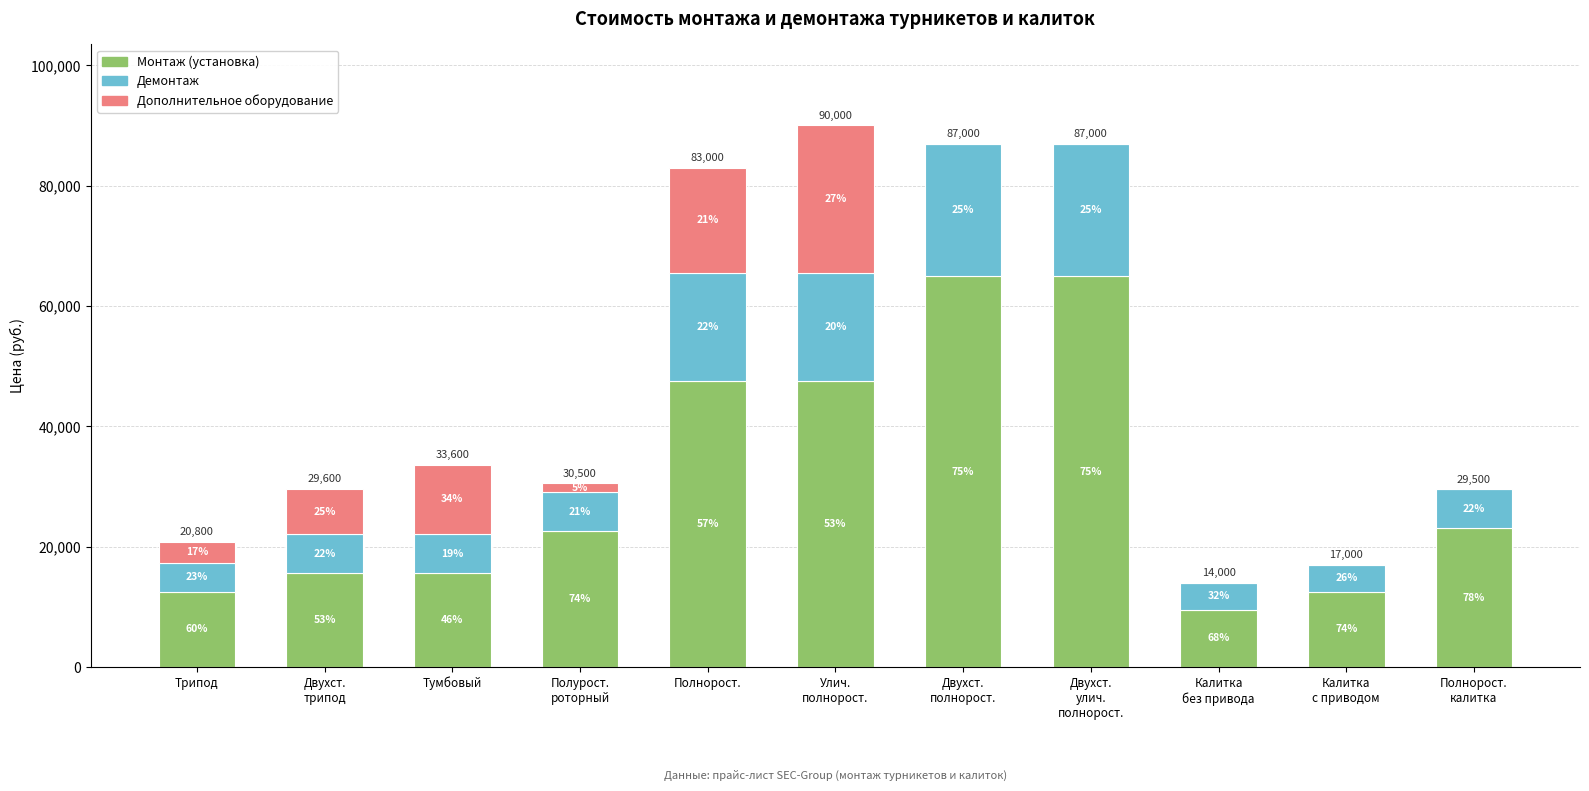

What is the difference between the maximum and minimum values in the Демонтаж series?

17500